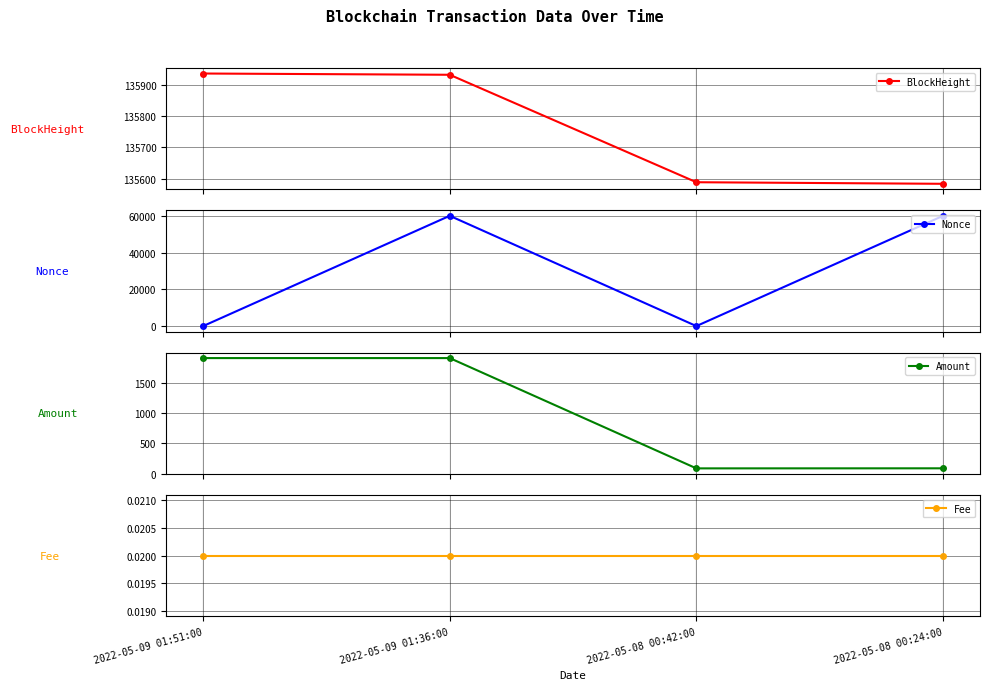

Does the chart display data point markers on the line(s)?

Yes